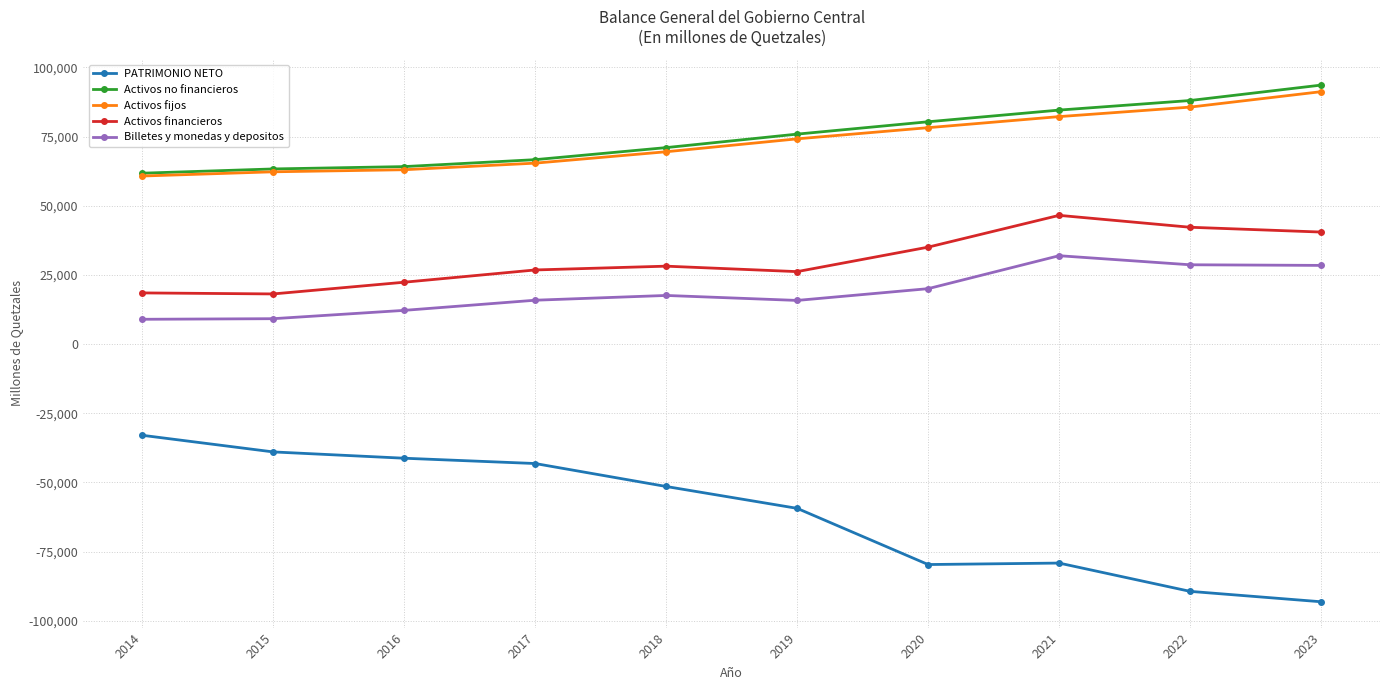

Is it true that Activos no financieros equals 64165.5 at 2016?

True